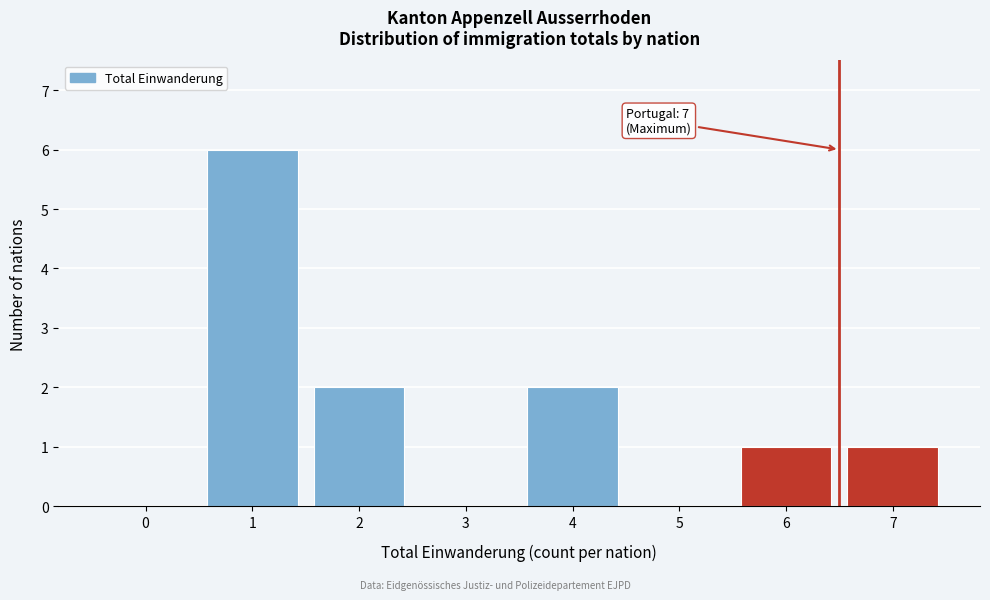

Reading right to left, what are all the values shown in this chart?

7=1	6=1	5=0	4=2	3=0	2=2	1=6	0=0